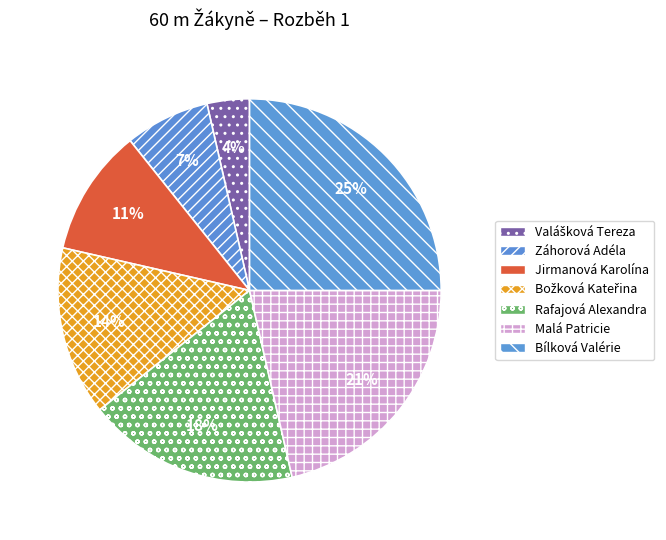

Does Jirmanová Karolína represent more than half of the total?

No